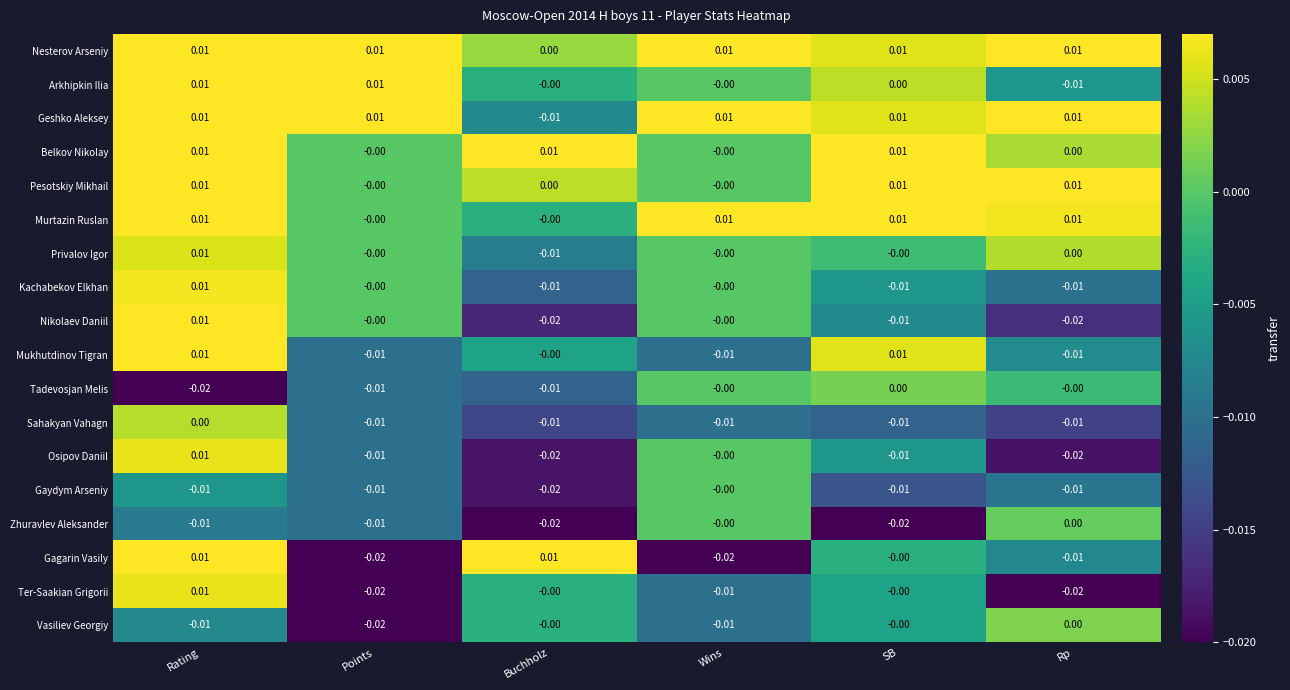

Is the value of Murtazin Ruslan at Rating greater than the value of Geshko Aleksey at Buchholz?

Yes